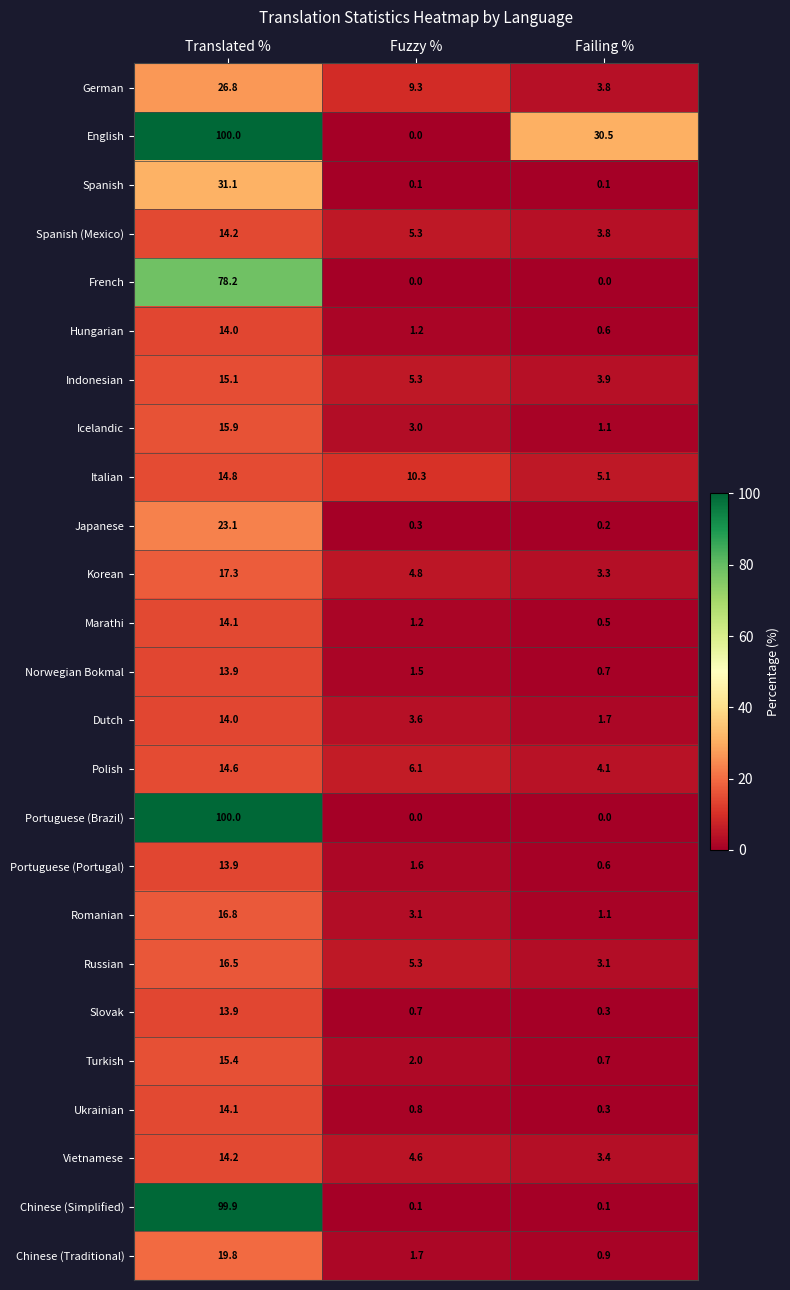

At which label does Spanish (Mexico) first exceed 5?

Translated %